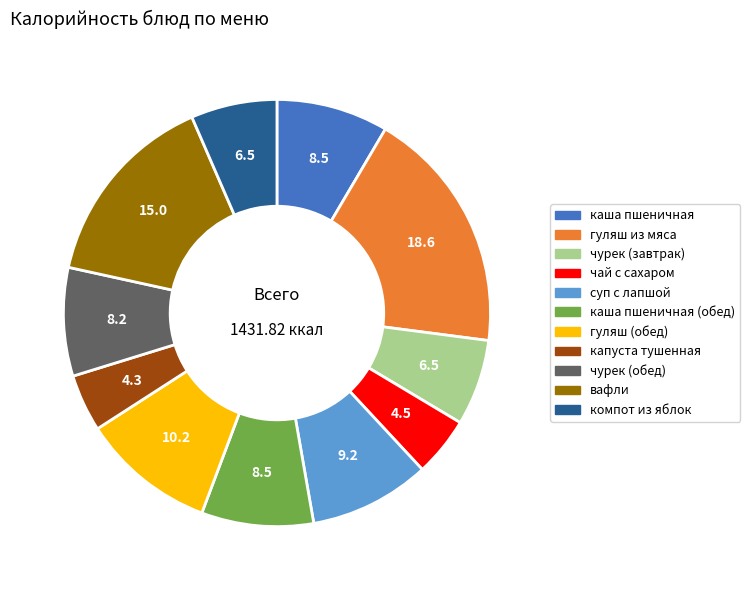

Is there a majority slice in this chart?

No